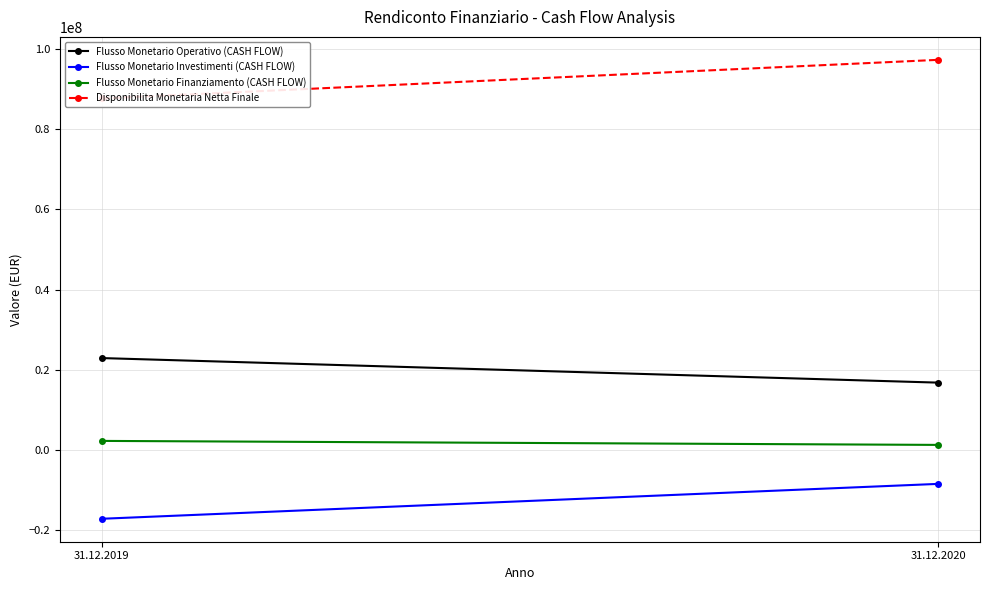

What is the greatest value displayed?

97317688